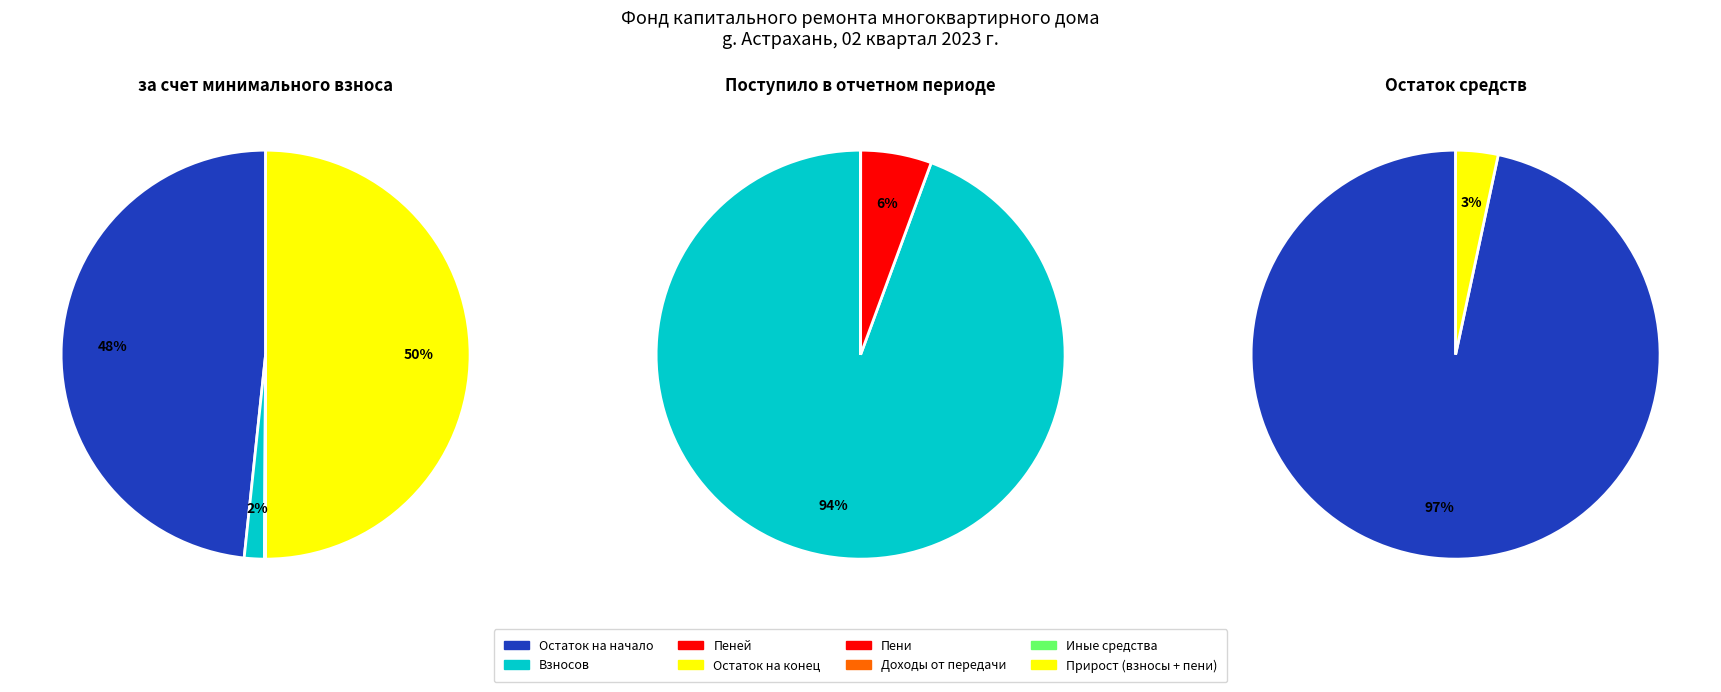

Which has a higher value, 0 or 6?

6